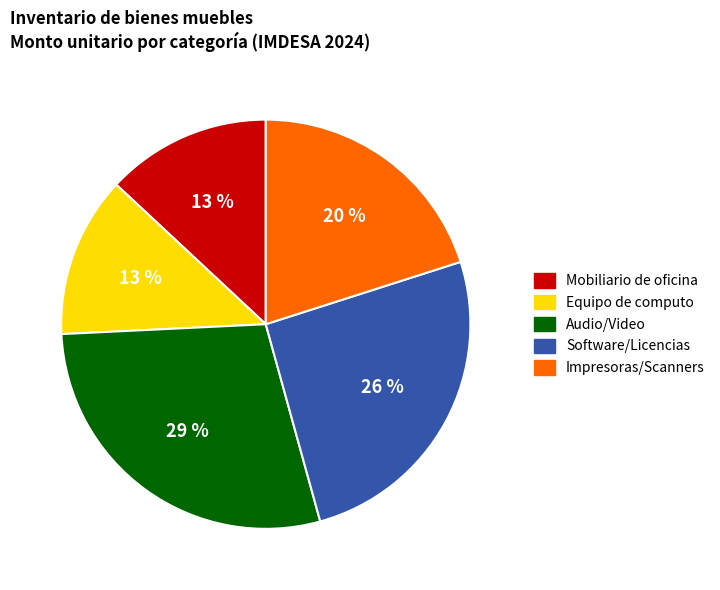

How many segments does this pie chart have?

5